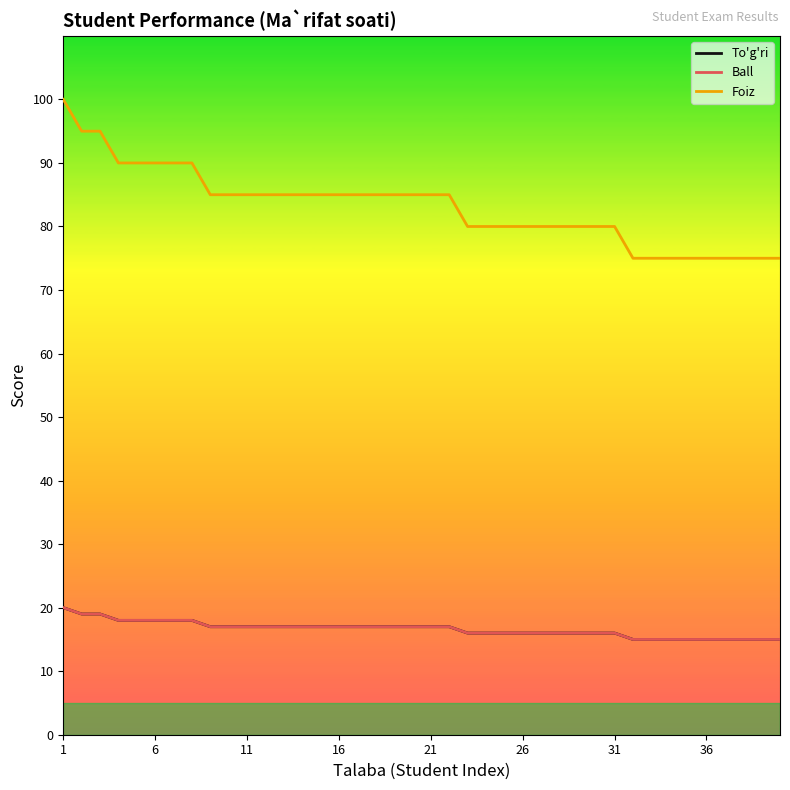

Does the chart have visible grid lines?

No